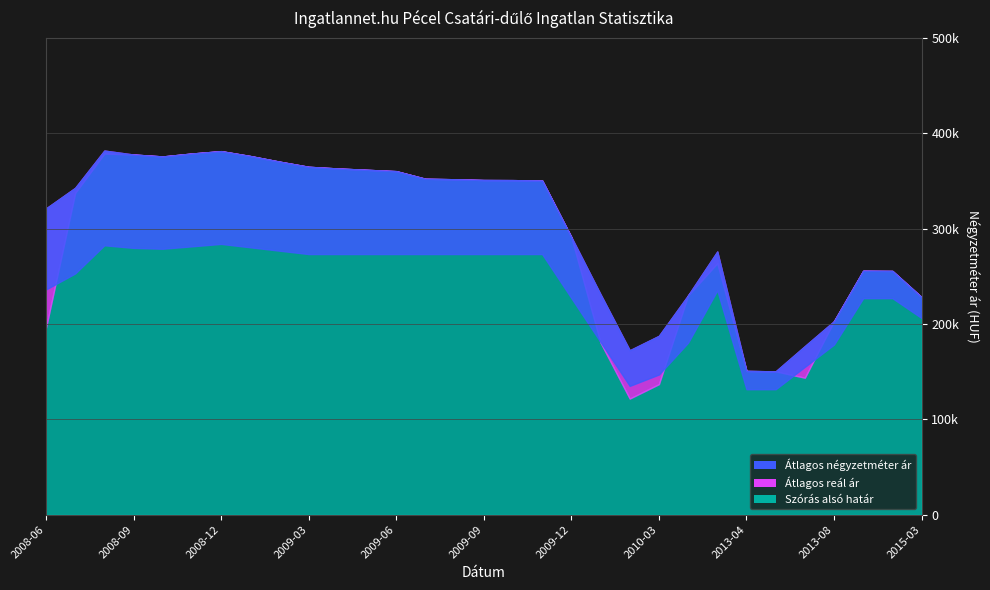

In Szórás alsó határ, how many points are higher than both neighbors (excluding endpoints)?

4